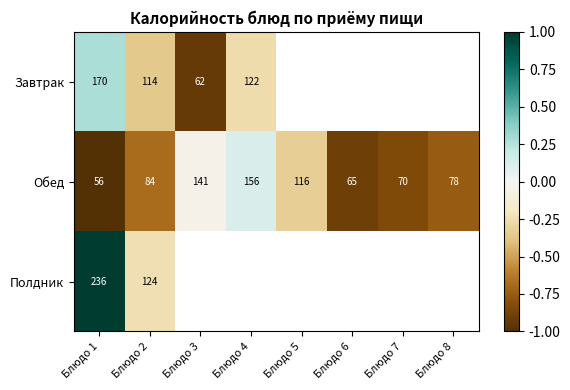

At which category is the sum across all series the highest?

Блюдо 1